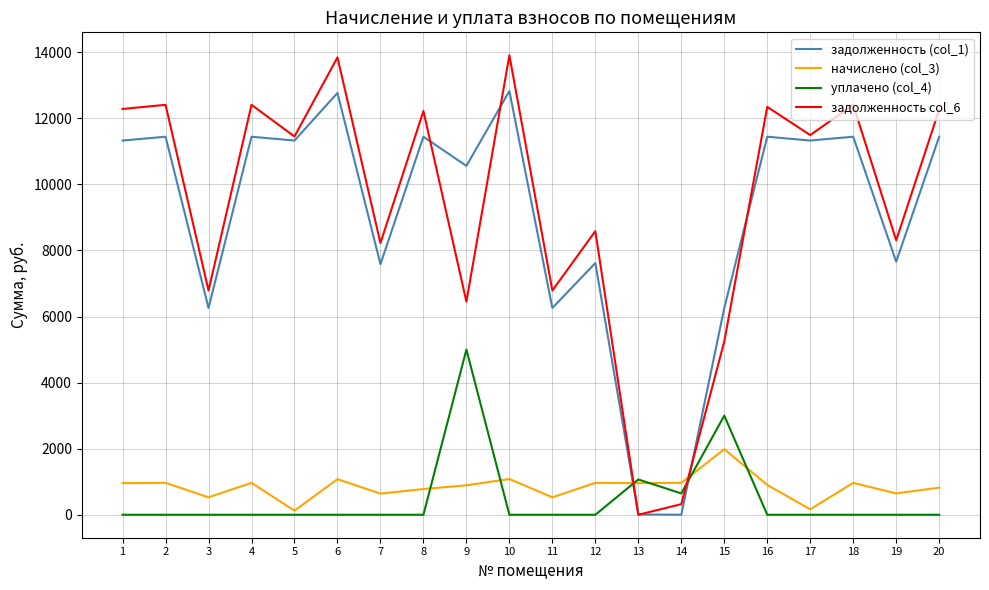

Is it true that задолженность col_6 equals -6162.2 at 13?

False